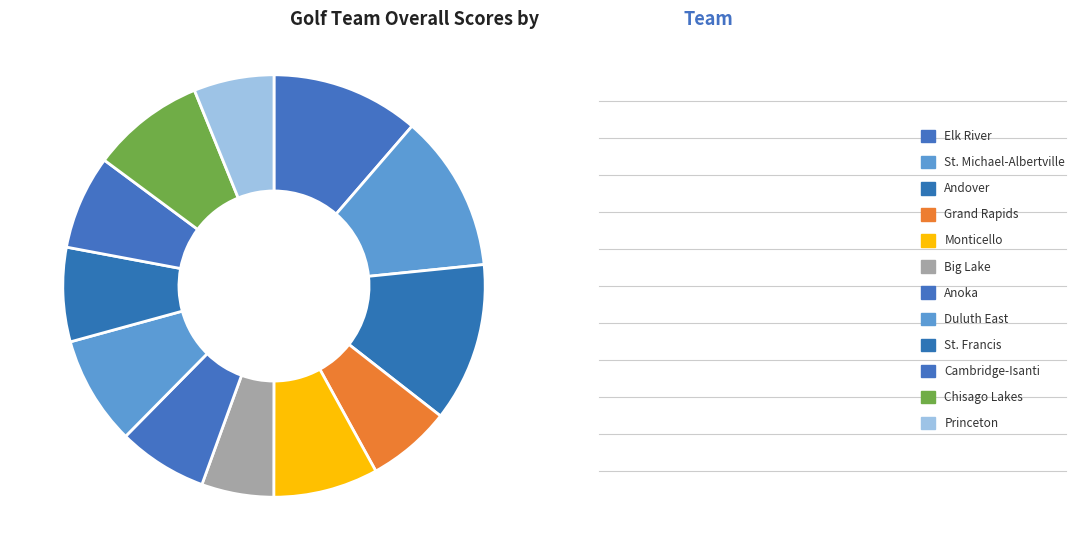

To the nearest percent, what portion does Chisago Lakes represent?

9%